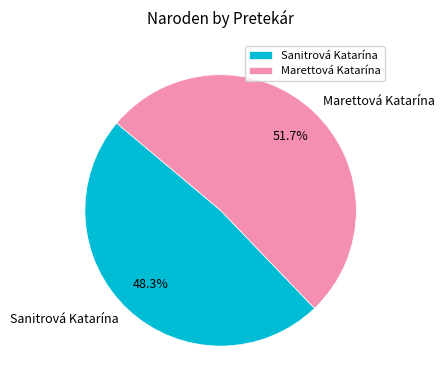

Rank the categories by value from highest to lowest.

Marettová Katarína, Sanitrová Katarína